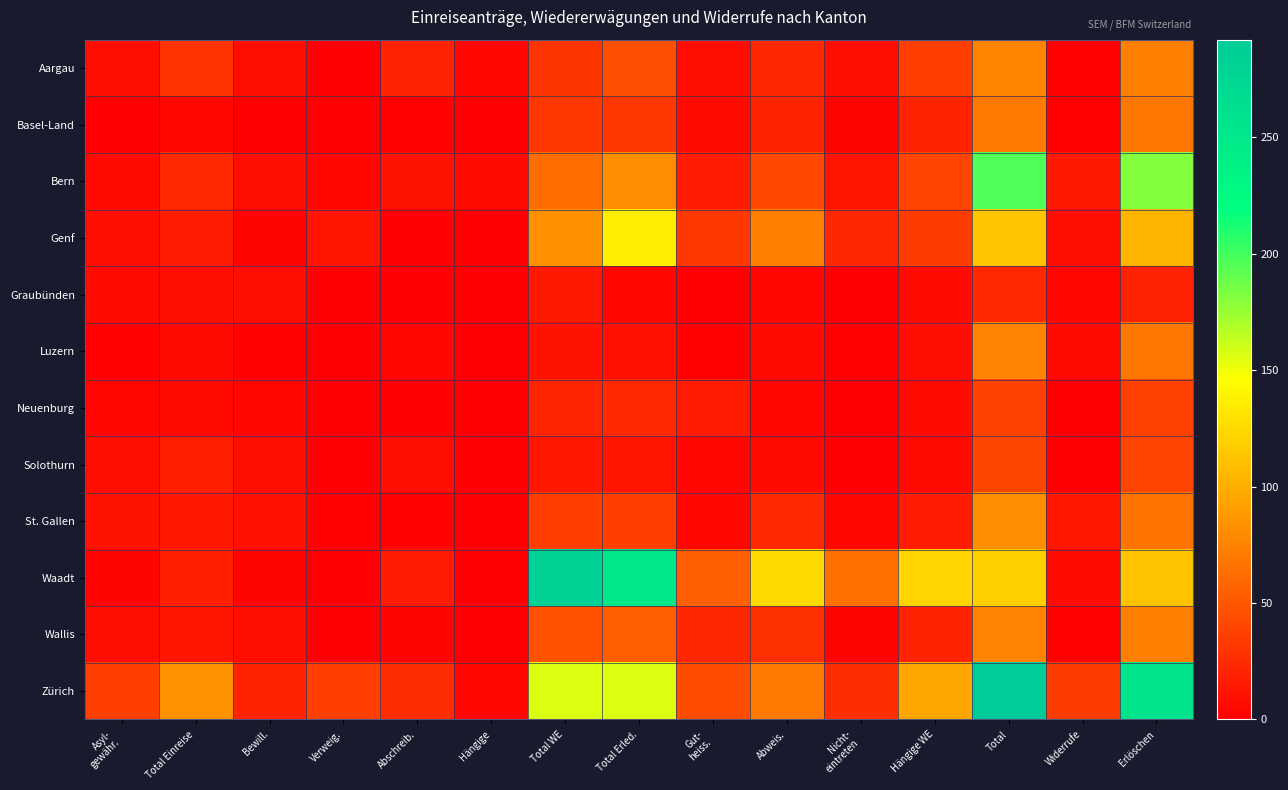

List the series in order of their peak value, lowest first.

Graubünden, Neuenburg, Solothurn, Basel-Land, Luzern, Wallis, Aargau, St. Gallen, Genf, Bern, Waadt, Zürich